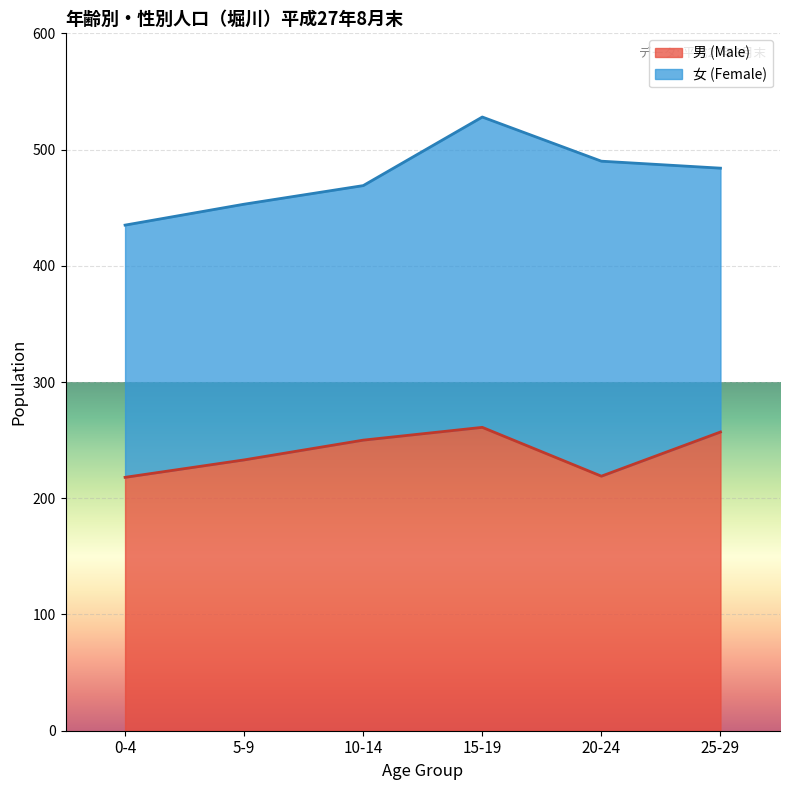

What is the label of the 3rd point from the left?

10-14